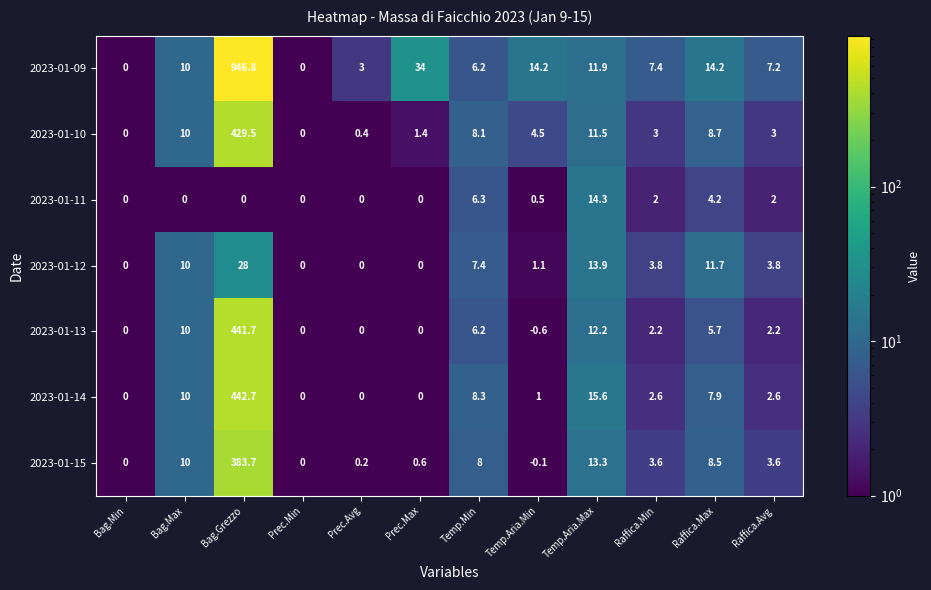

Read the 2023-01-13 value at Bag.Max.

10.0